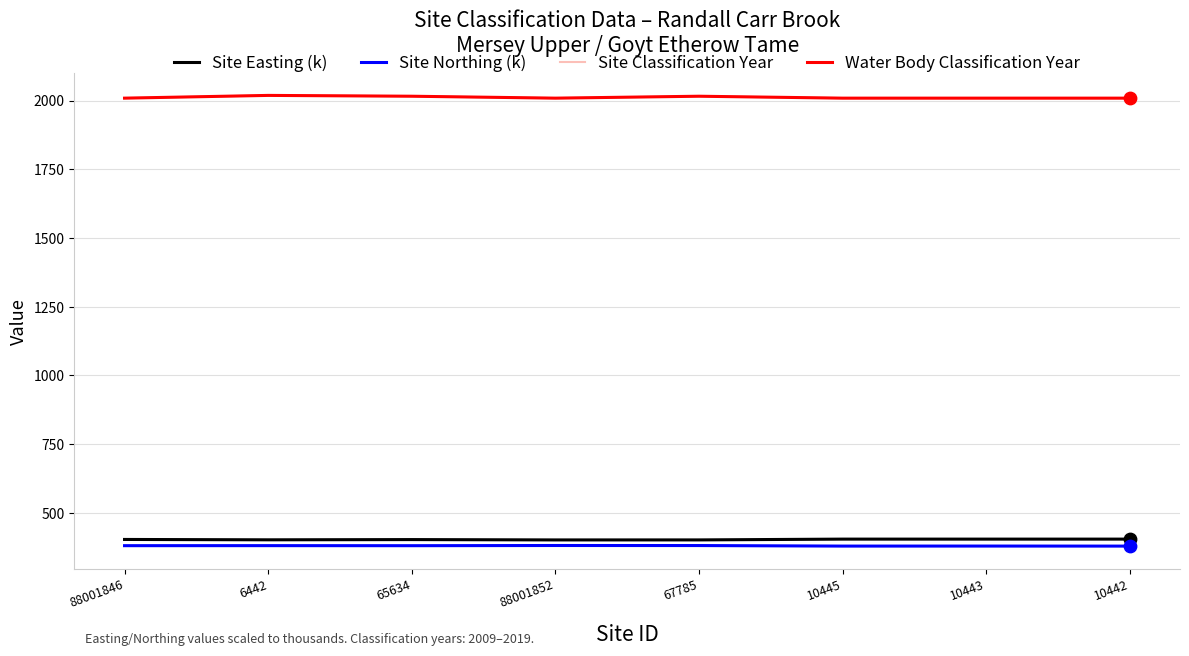

Does the chart have visible grid lines?

Yes